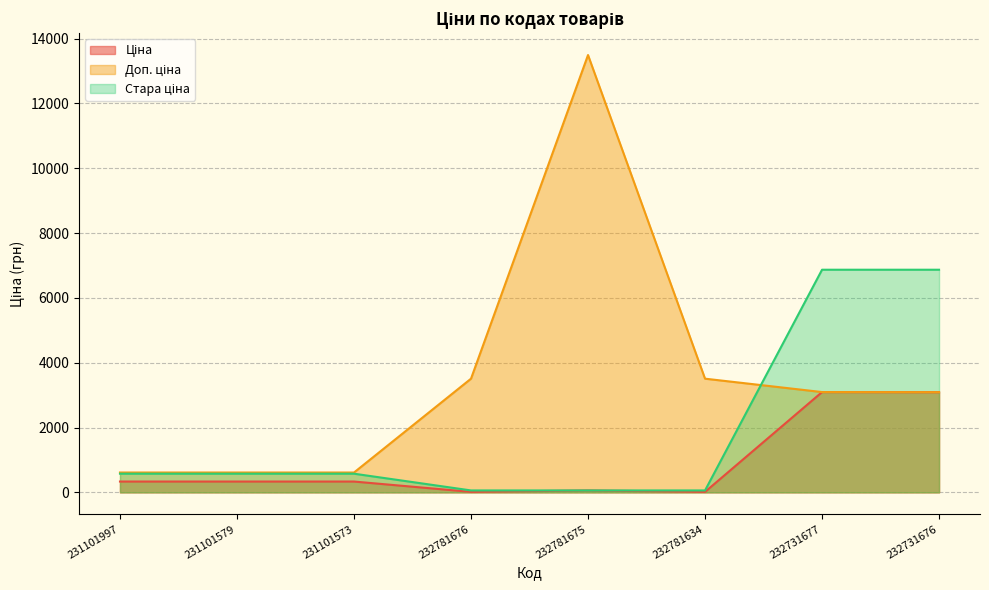

What is the minimum value shown in the chart?

15.6